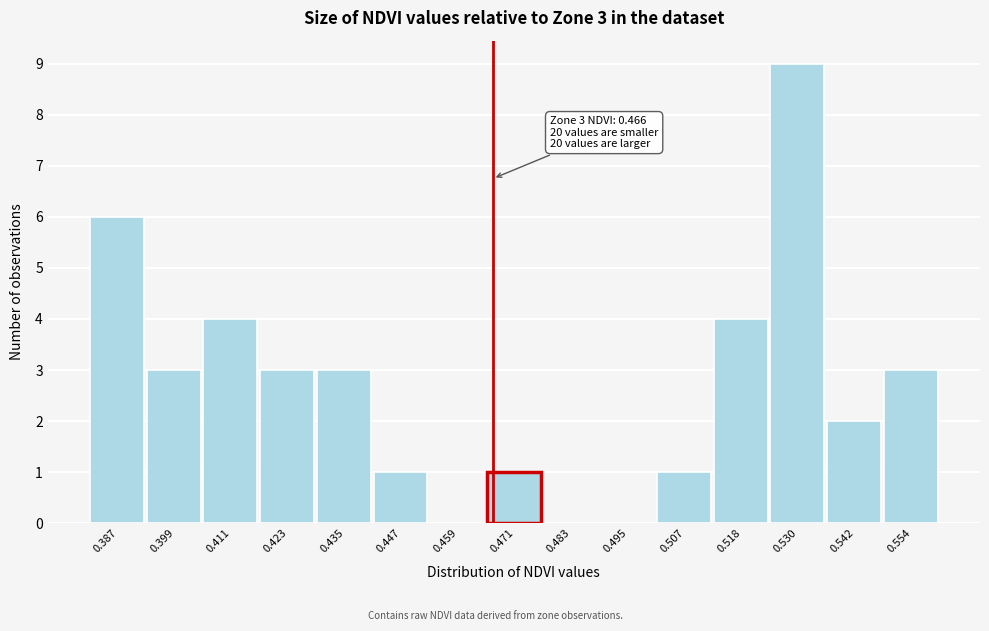

Which range on the x-axis has the tallest bar?

0.524 to 0.536